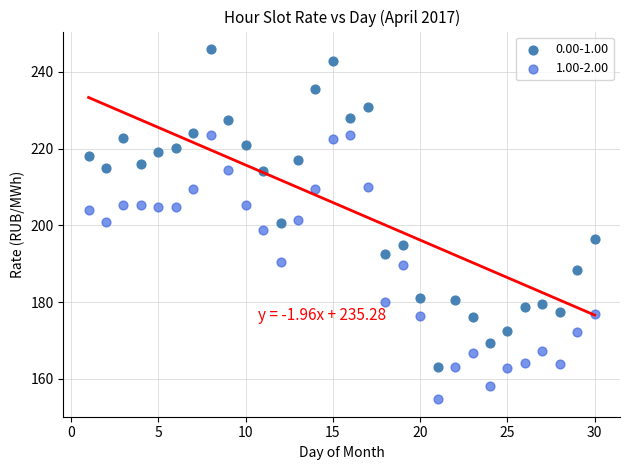

What is the X range (max minus min) for the scatter plot?

29.0